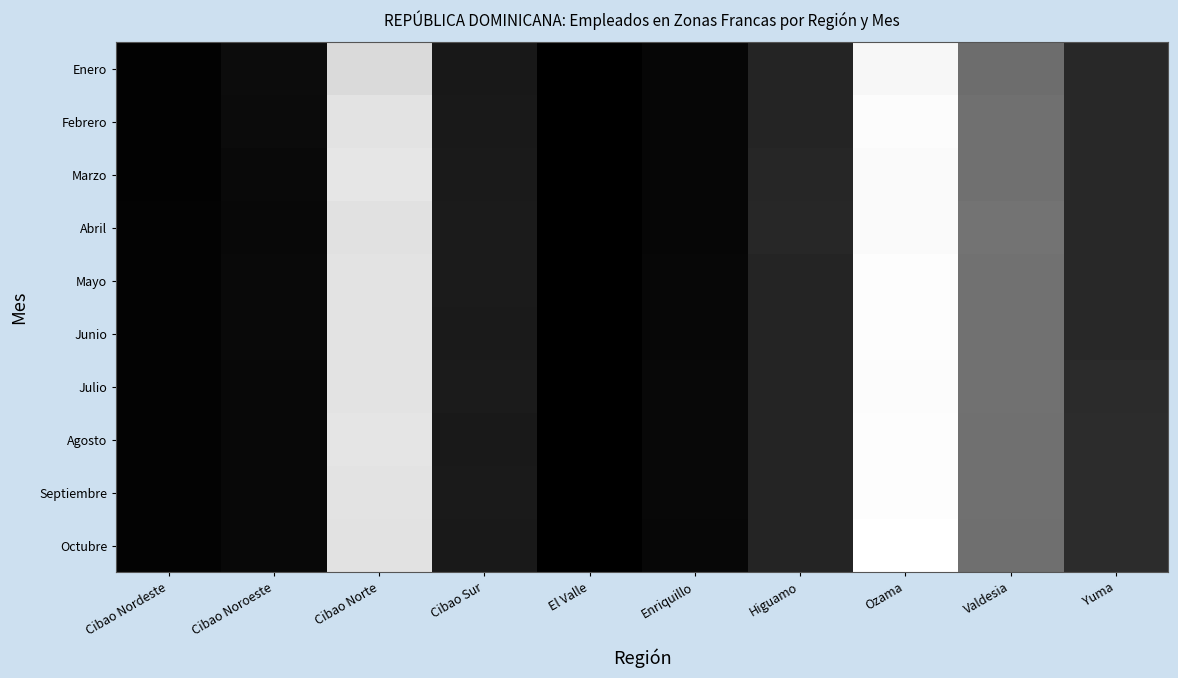

What is the spread (max minus min) of values at Valdesia?

1555